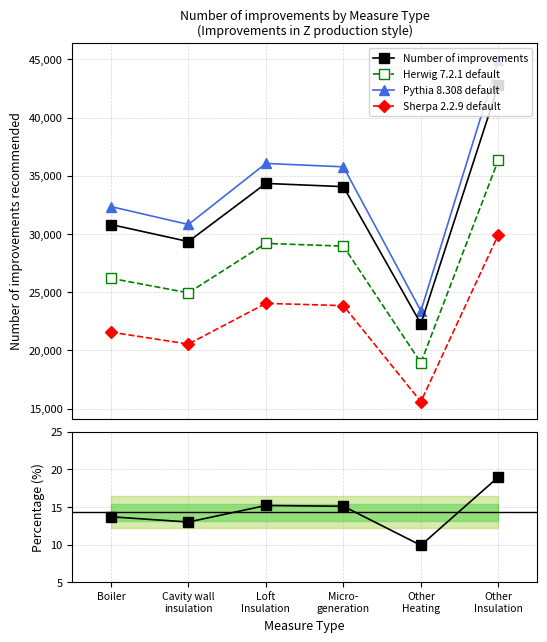

At how many categories does at least one series exceed 27398?

5